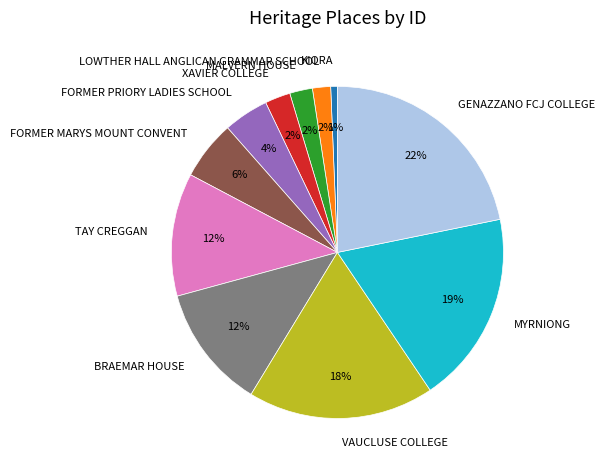

What percentage is the VAUCLUSE COLLEGE slice, to the nearest percent?

18%